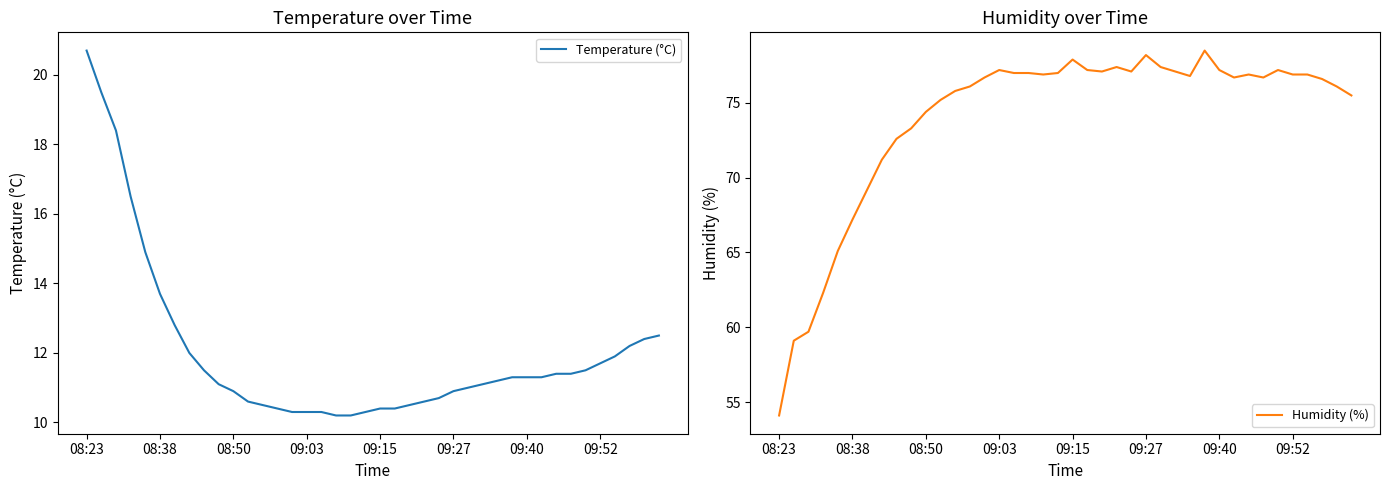

True or false: Humidity (%) and Temperature (°C) cross at least once.

False